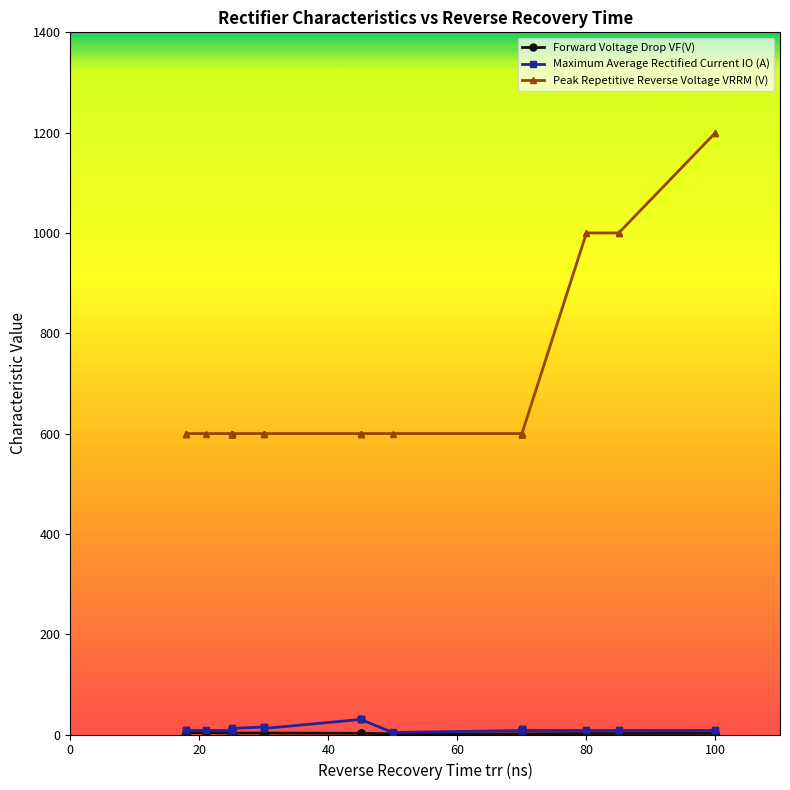

True or false: Peak Repetitive Reverse Voltage VRRM (V) and Maximum Average Rectified Current IO (A) cross at least once.

False